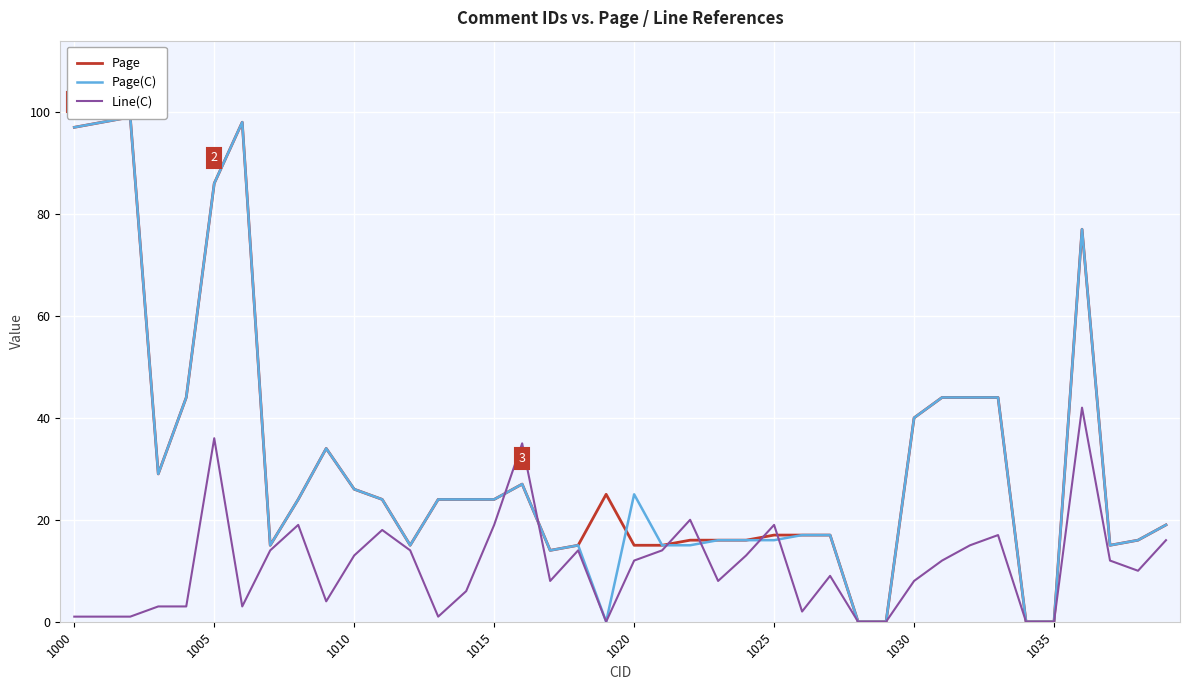

At which label does Page first exceed 24?

1000